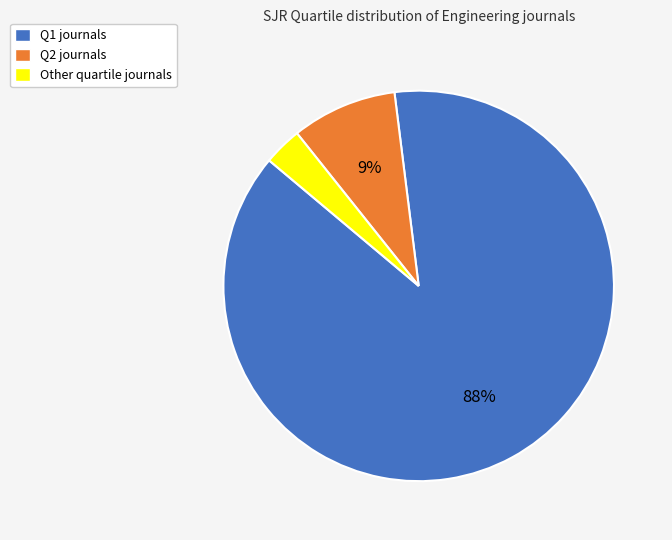

Which slice is the smallest?

Other